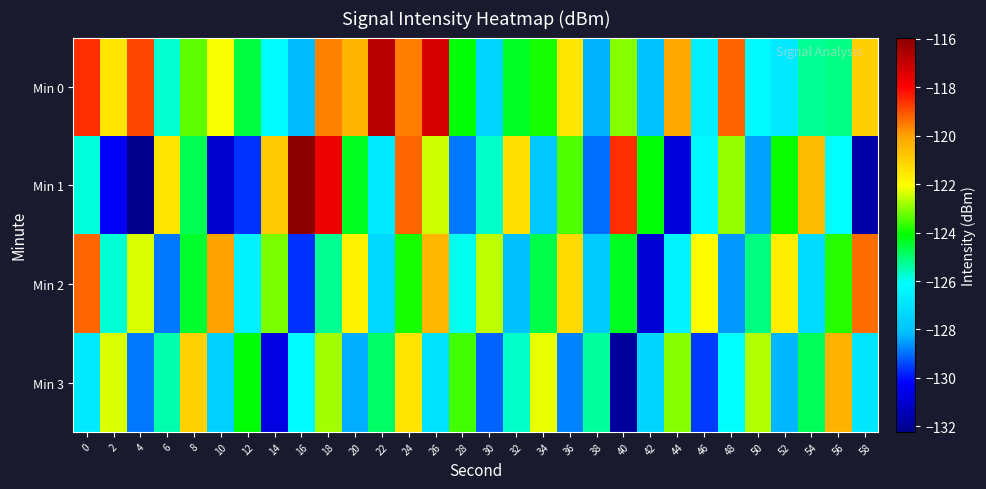

Reading left to right, transcribe all the data shown in this chart.

Min 0: 0=-118.6	2=-121.5	4=-118.9	6=-125.8	8=-123.3	10=-122.1	12=-124.6	14=-126.2	16=-128.2	18=-119.6	20=-120.4	22=-116.8	24=-119.5	26=-117.3	28=-124.1	30=-127.4	32=-124.4	34=-123.9	36=-121.5	38=-128.3	40=-123.0	42=-128.1	44=-120.1	46=-126.6	48=-119.2	50=-126.3	52=-126.8	54=-125.3	56=-125.1	58=-121.0
Min 1: 0=-125.8	2=-130.3	4=-132.2	6=-121.5	8=-124.7	10=-131.0	12=-129.6	14=-120.9	16=-116.0	18=-117.7	20=-124.3	22=-126.8	24=-119.2	26=-122.5	28=-128.9	30=-125.7	32=-121.3	34=-127.9	36=-123.5	38=-129.0	40=-118.6	42=-124.1	44=-130.8	46=-126.3	48=-122.9	50=-128.5	52=-124.0	54=-120.6	56=-126.1	58=-131.7
Min 2: 0=-119.2	2=-125.8	4=-122.3	6=-128.9	8=-124.5	10=-120.0	12=-126.6	14=-123.1	16=-129.7	18=-125.2	20=-121.8	22=-127.3	24=-123.9	26=-120.5	28=-126.0	30=-122.6	32=-128.1	34=-124.7	36=-121.2	38=-127.8	40=-124.3	42=-130.9	44=-126.5	46=-122.0	48=-128.6	50=-125.1	52=-121.7	54=-127.2	56=-123.8	58=-119.3
Min 3: 0=-126.8	2=-122.3	4=-128.9	6=-125.5	8=-121.0	10=-127.6	12=-124.1	14=-130.7	16=-126.2	18=-122.8	20=-128.3	22=-124.9	24=-121.5	26=-127.0	28=-123.6	30=-129.1	32=-125.7	34=-122.2	36=-128.8	38=-125.3	40=-131.9	42=-127.5	44=-123.0	46=-129.6	48=-126.1	50=-122.7	52=-128.2	54=-124.8	56=-120.3	58=-126.9